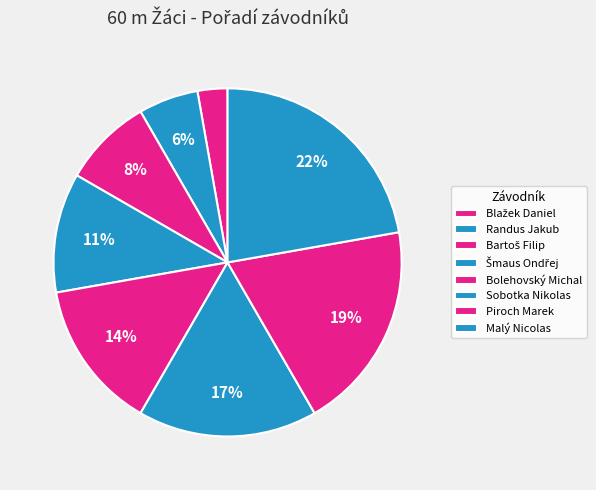

What portion of the pie excludes Bartoš Filip?

91.7%